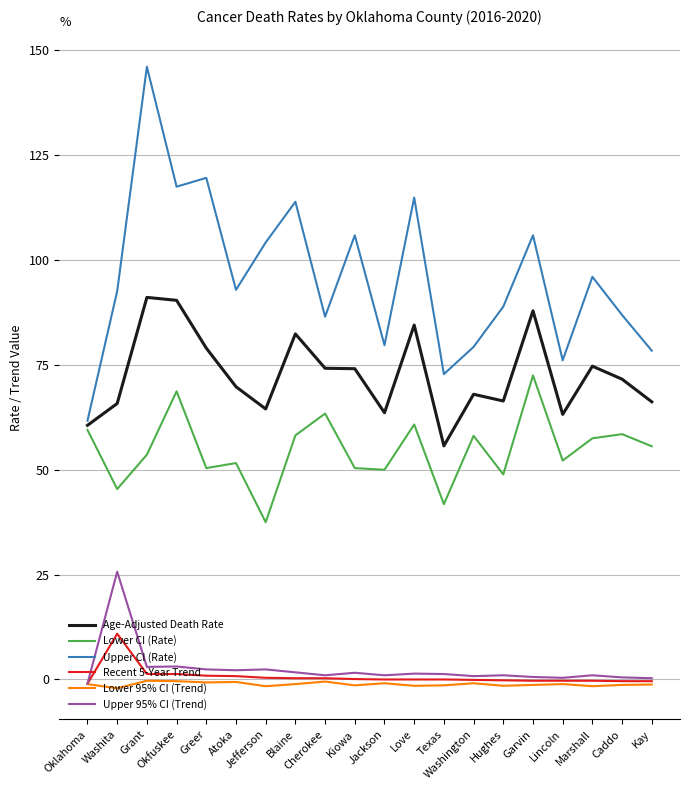

True or false: Upper 95% CI (Trend) and Upper CI (Rate) cross at least once.

False